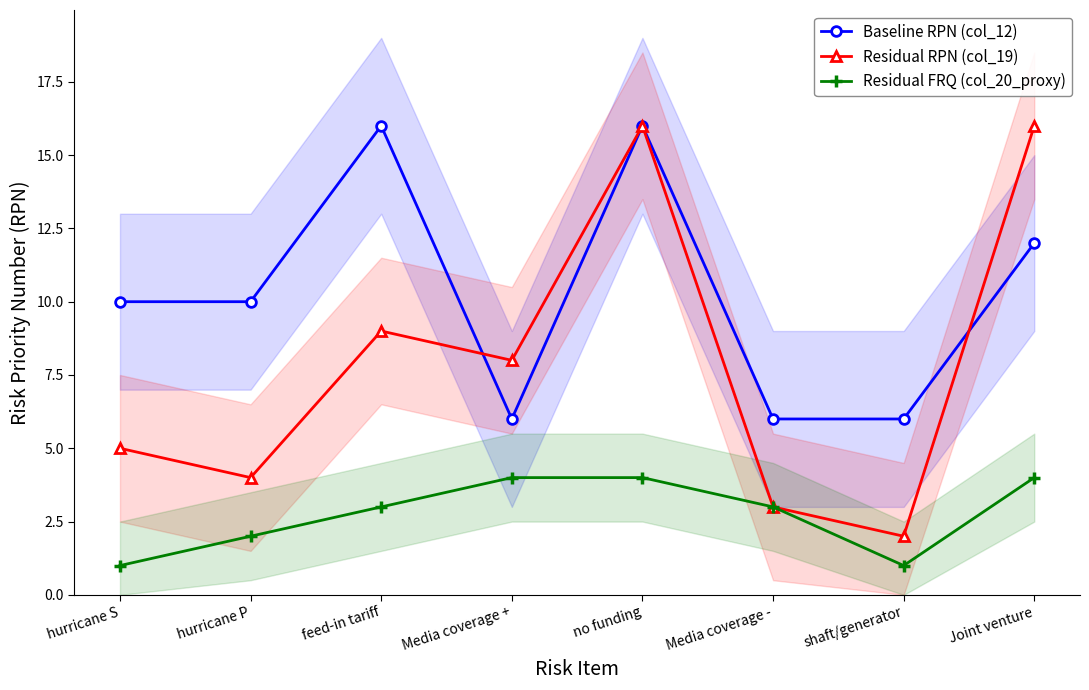

True or false: Residual RPN (col_19) and Baseline RPN (col_12) intersect in this chart.

True